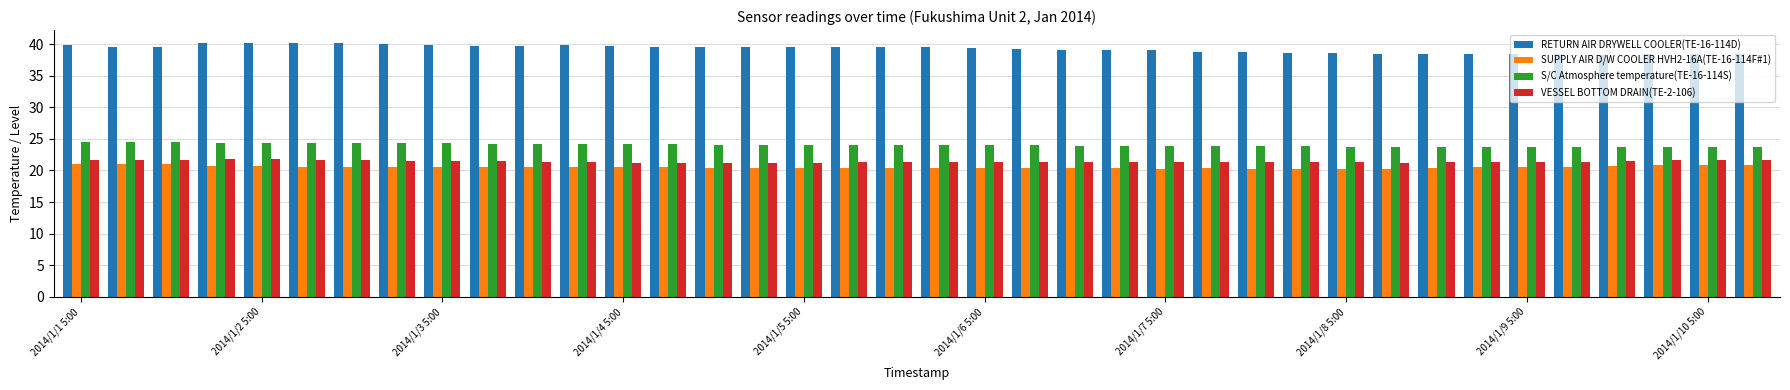

At how many categories does at least one series exceed 37?

38